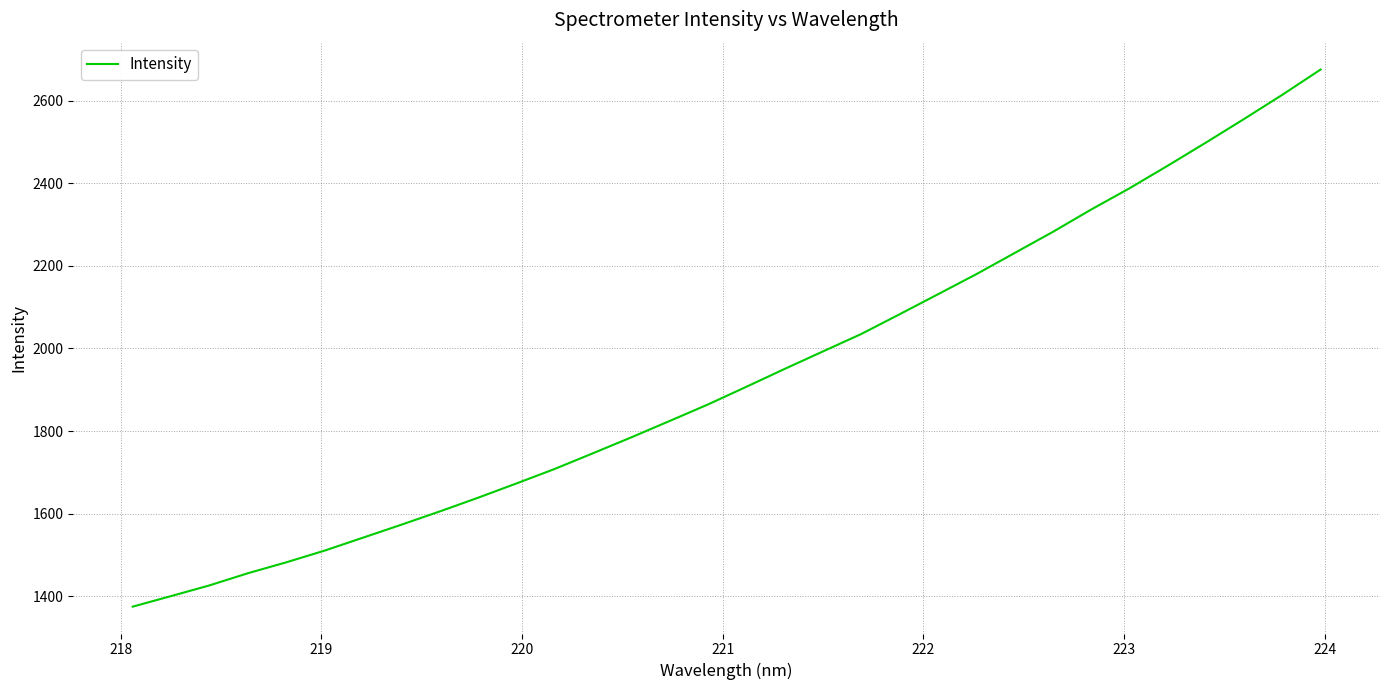

What is the difference between the maximum and minimum values?

1301.3